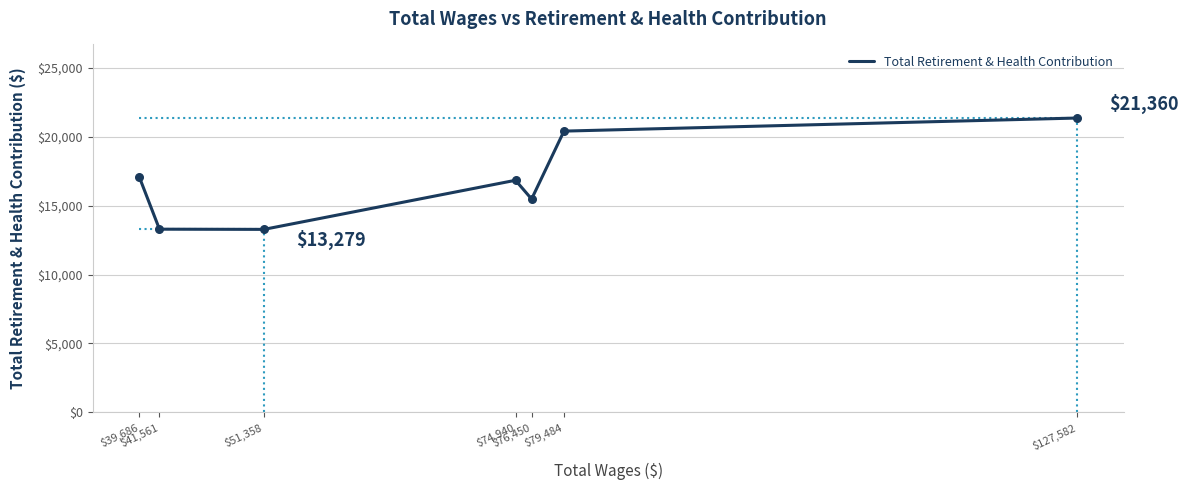

True or false: the data has more than 2 interior local peaks.

False